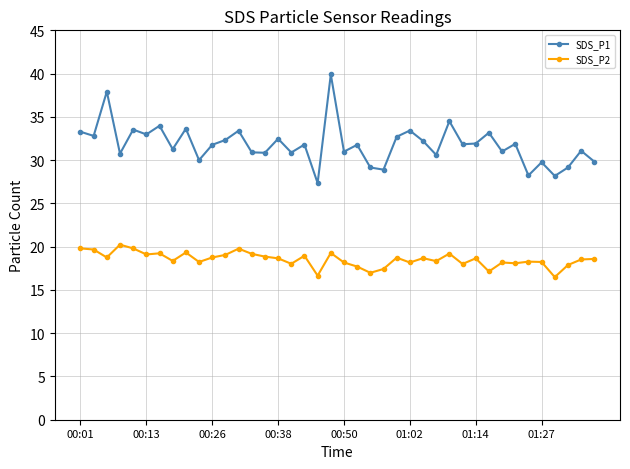

What is the sum of all SDS_P2 values?

741.0